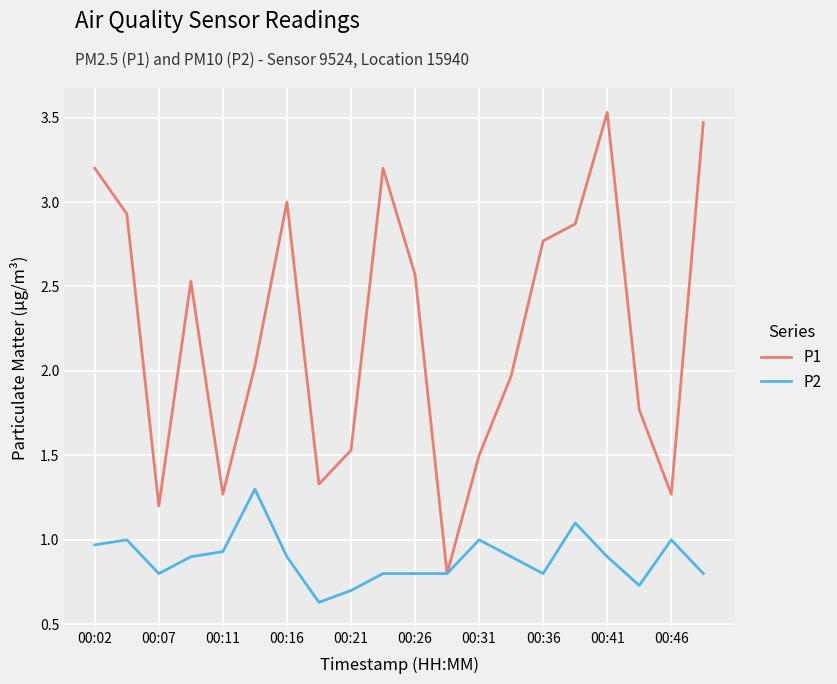

Is this an area chart (filled region under the line)?

No